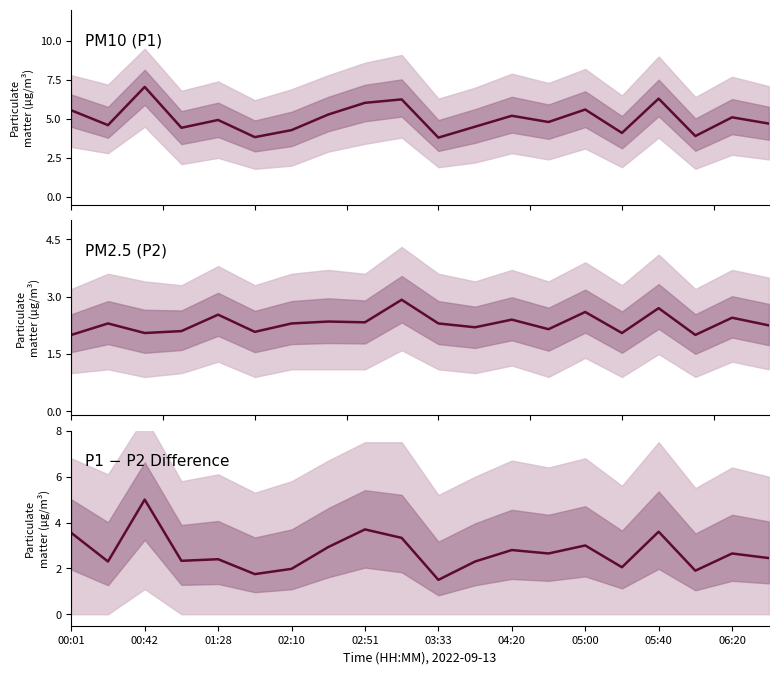

How many points are higher than both their immediate neighbors (excluding endpoints)?

7